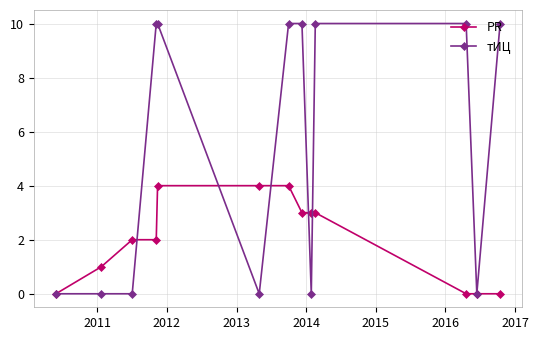

Which series has the largest total across all categories?

тИЦ